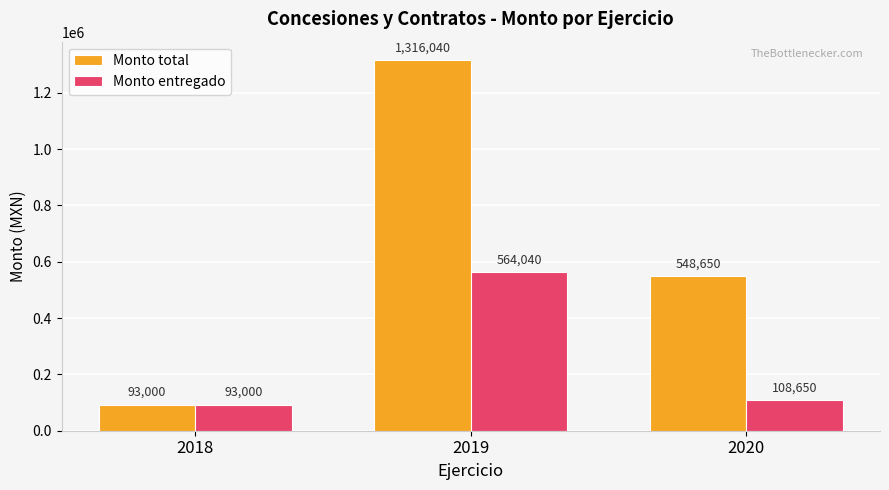

Is the value of Monto total at 2018 greater than the value of Monto entregado at 2020?

No